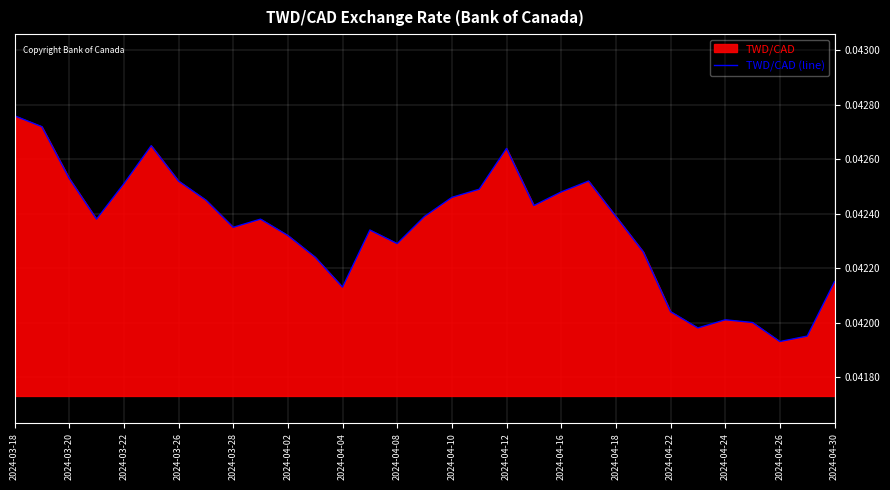

How many points are higher than both their immediate neighbors (excluding endpoints)?

6